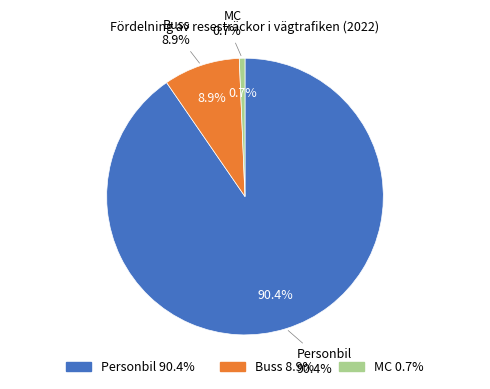

What portion of the pie excludes MC?

99.3%